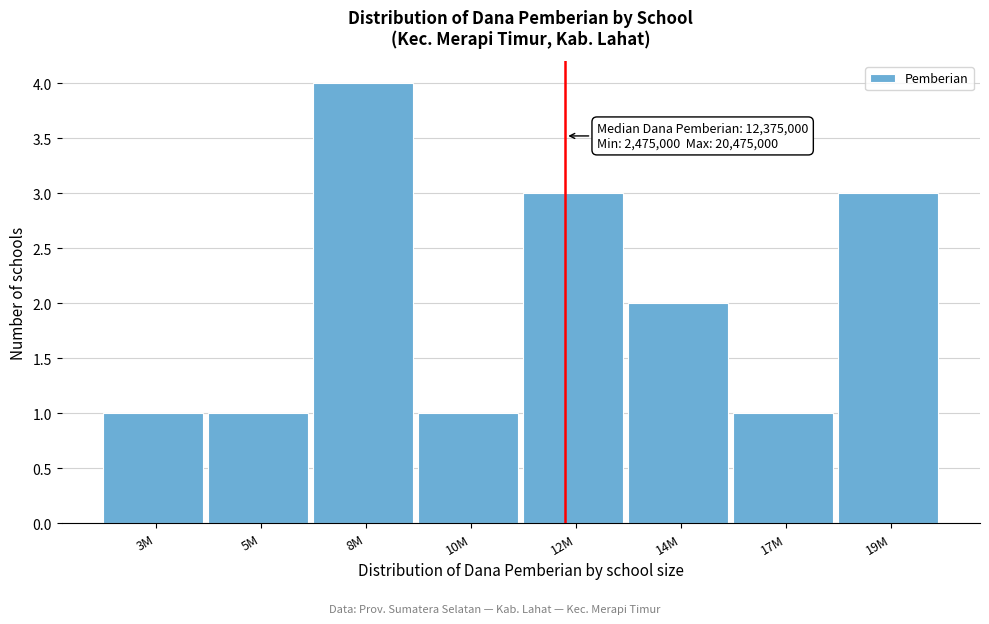

Reading left to right, what are all the values shown in this chart?

3M=1	5M=1	8M=4	10M=1	12M=3	14M=2	17M=1	19M=3